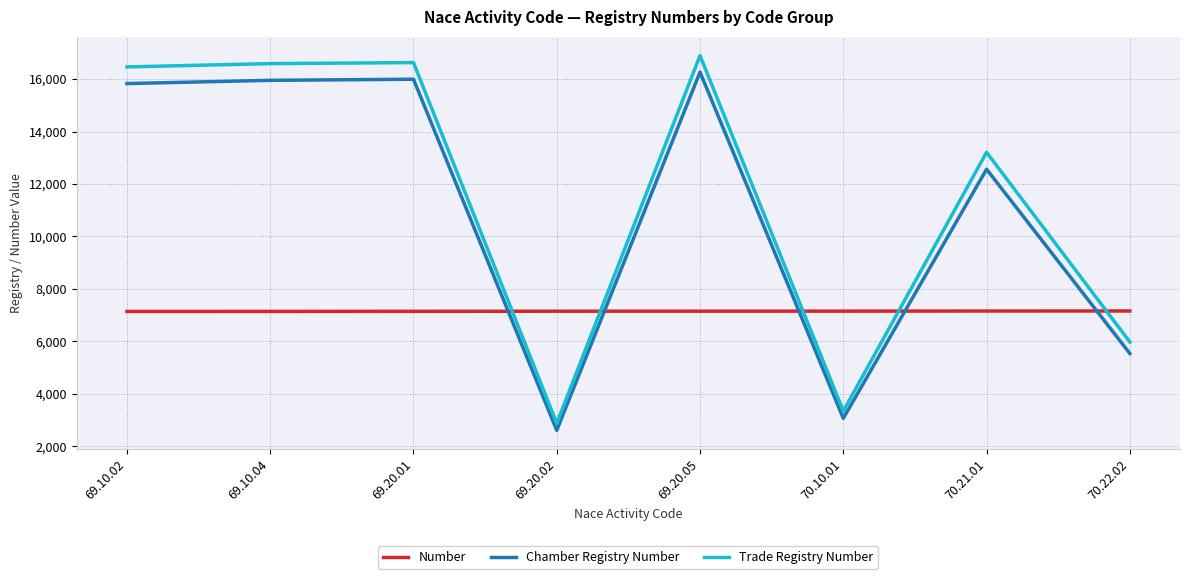

What position from the left is 69.20.02?

4